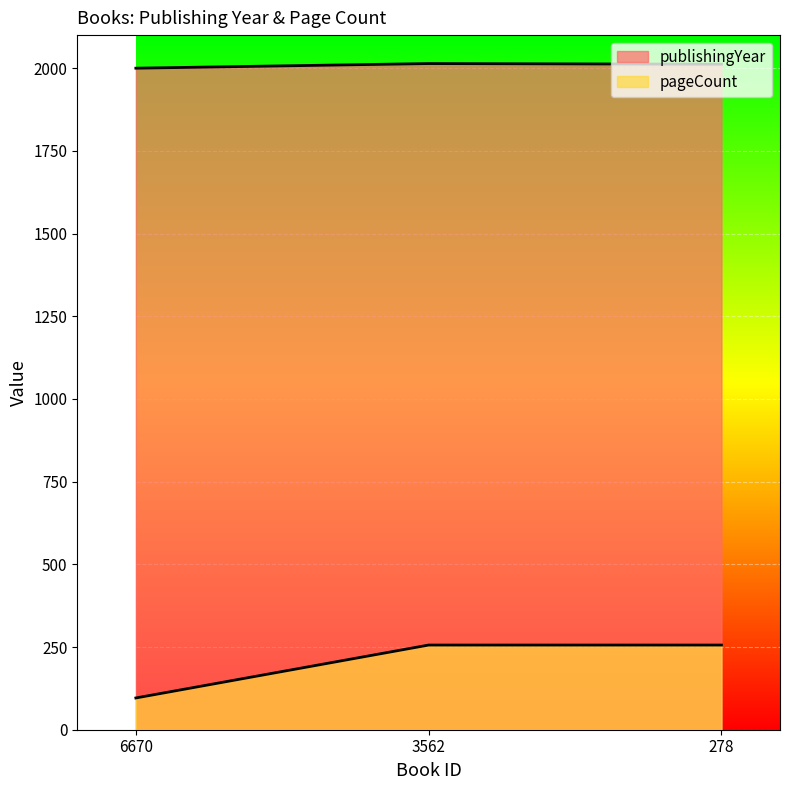

Rank the series at 3562 from highest to lowest value.

publishingYear, pageCount